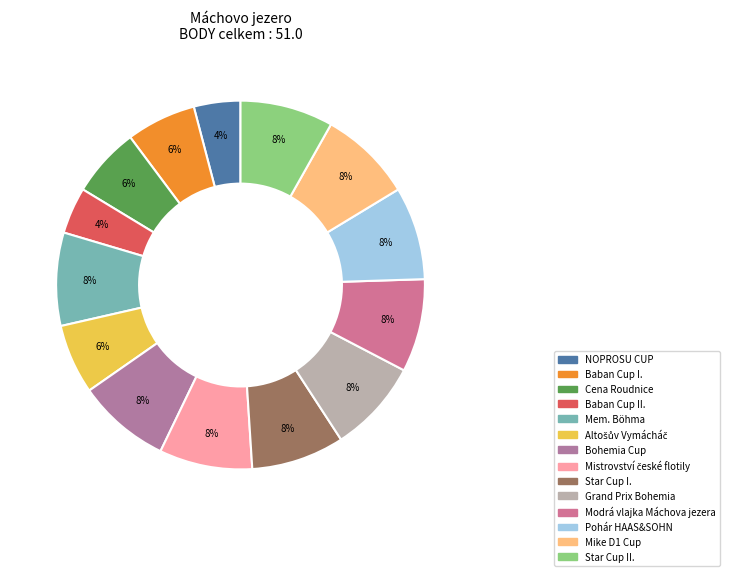

Does any single category account for the majority?

No